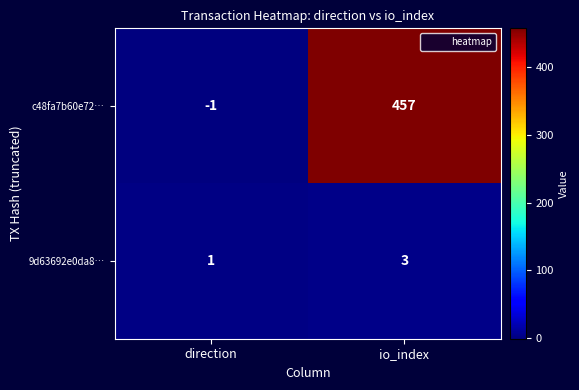

Which series changed the most between direction and io_index?

c48fa7b60e72…